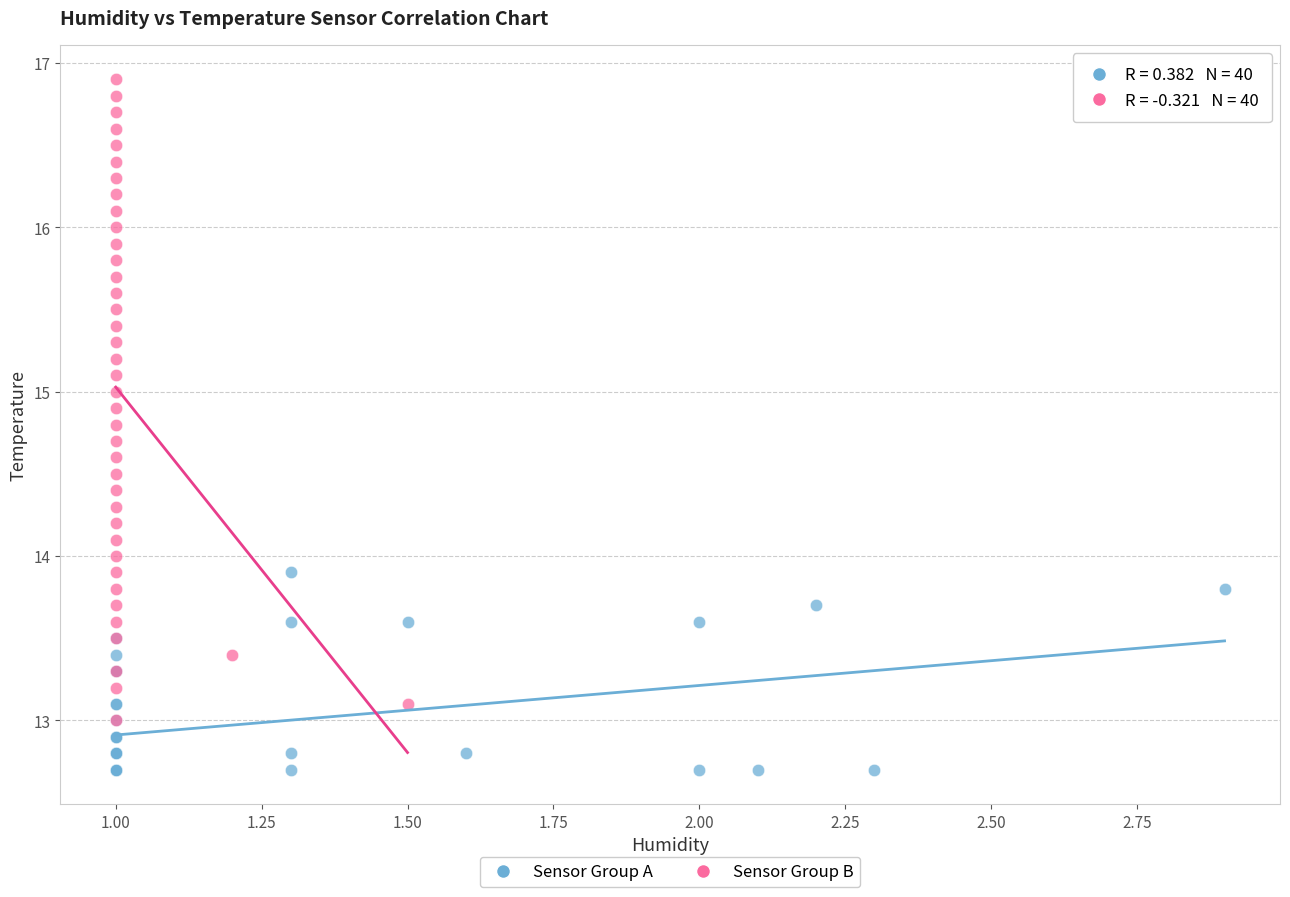

What are all the series names shown in the legend?

Sensor Group A, Sensor Group B